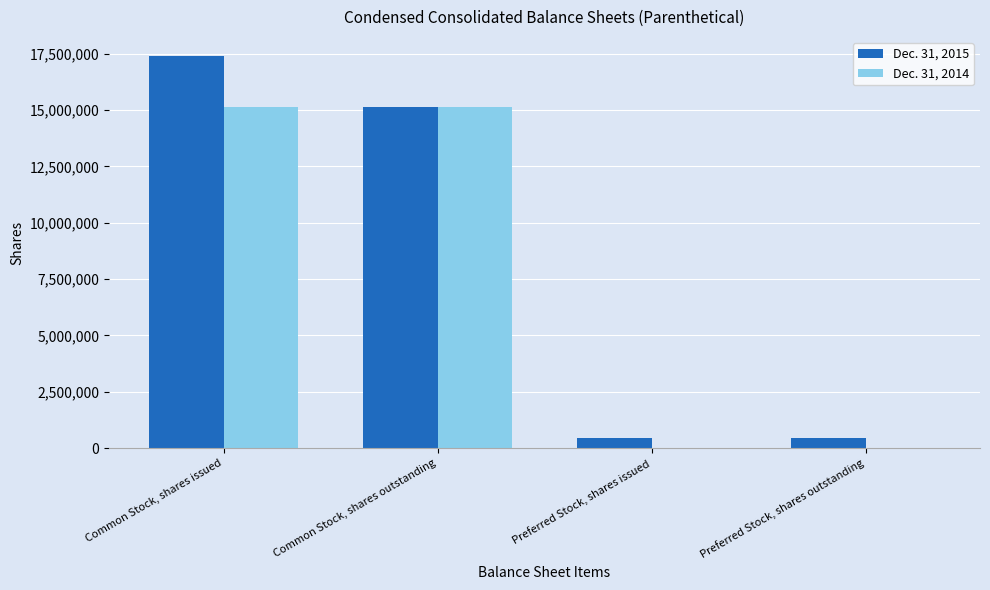

Which category has the highest value across all series?

Common Stock, shares issued